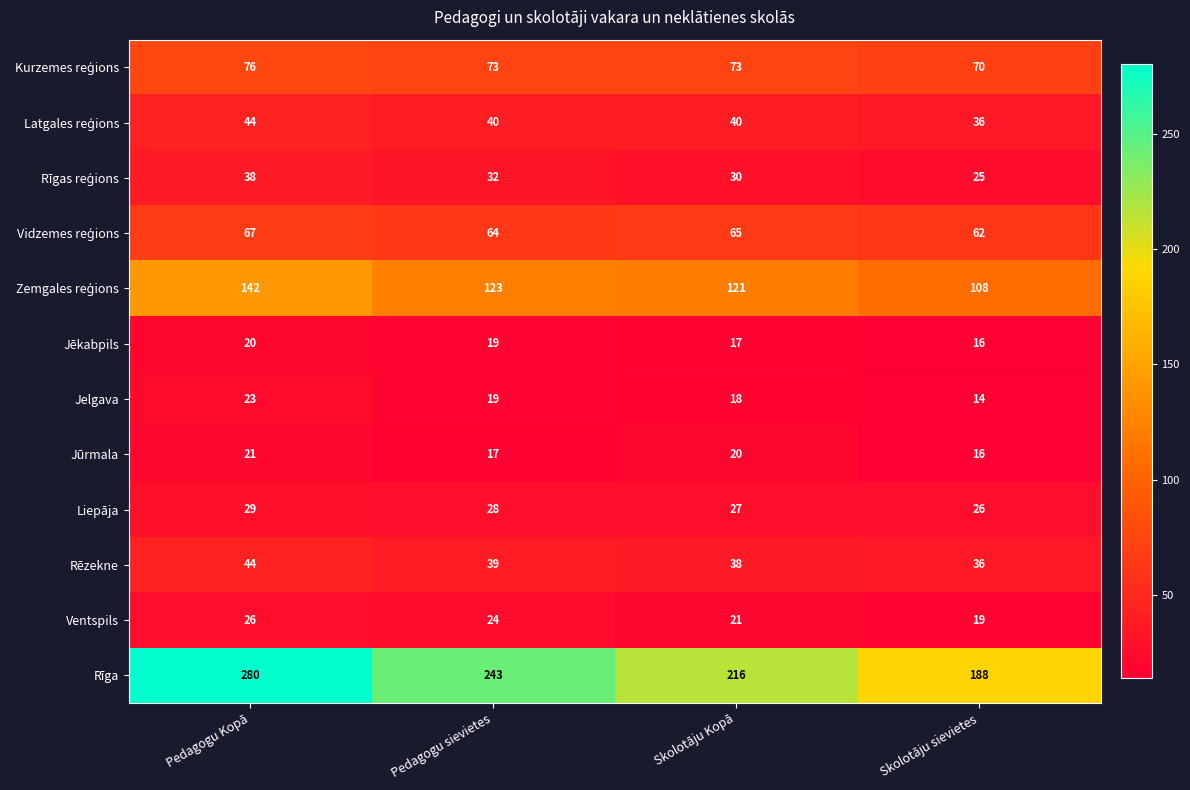

What is the sum of all Ventspils values?

90